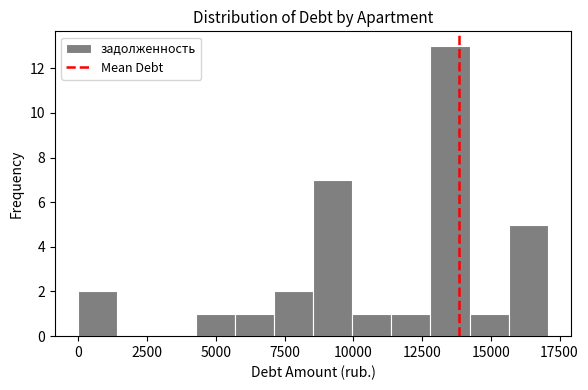

Read against the x-axis, roughly where is the centre of the tallest bar?

13500